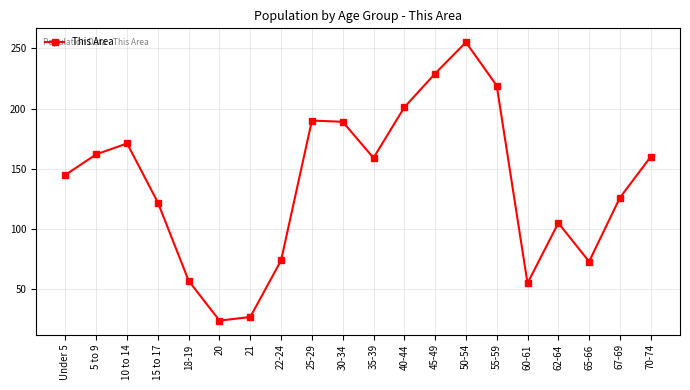

Which has a higher value, 10 to 14 or 30-34?

30-34